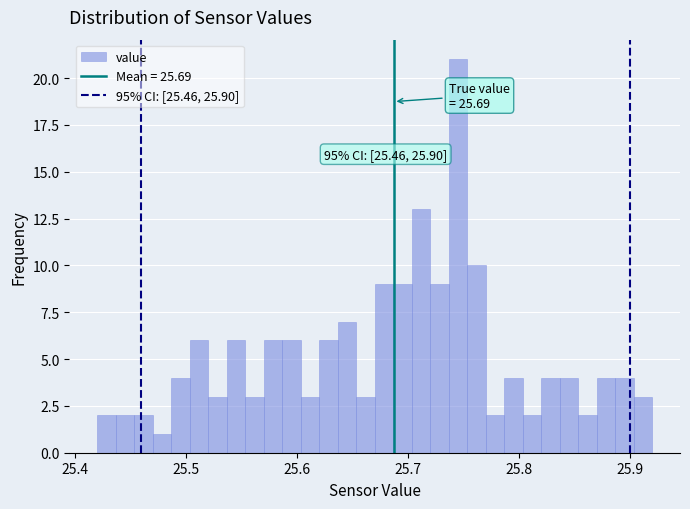

Read against the x-axis, roughly where is the centre of the tallest bar?

25.75